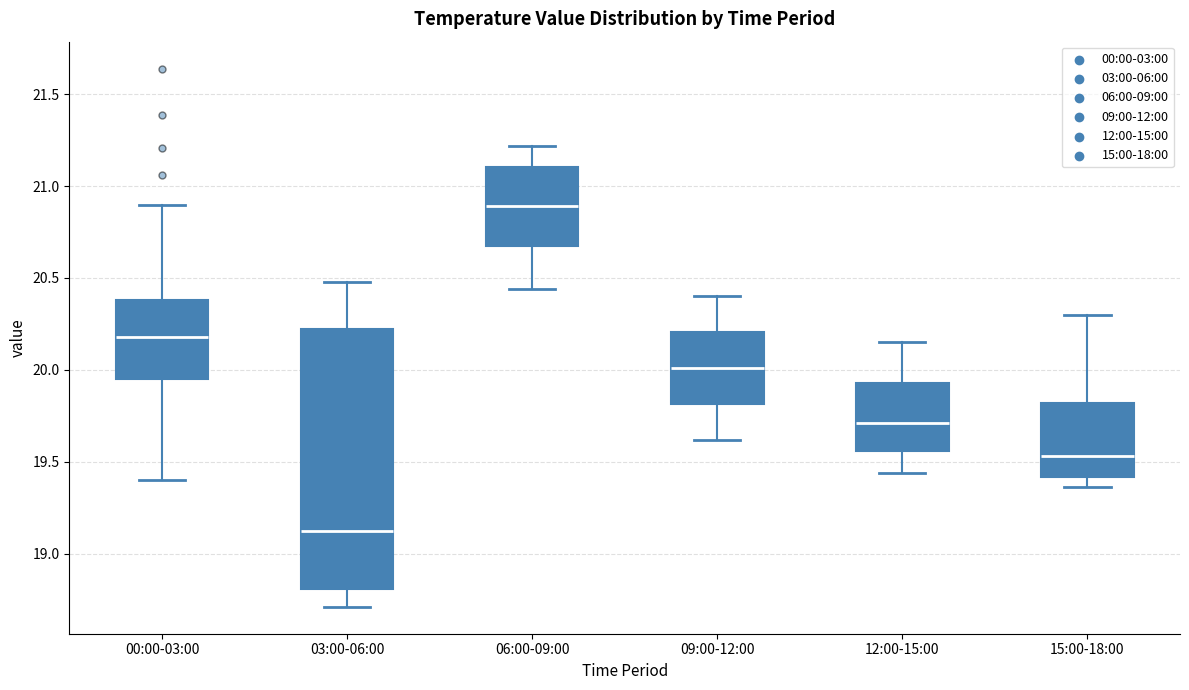

Where does the lower whisker of the box for 06:00-09:00 end on the y-axis? The values are not printed on the chart, so give them approximately, as read against the axis.

20.45